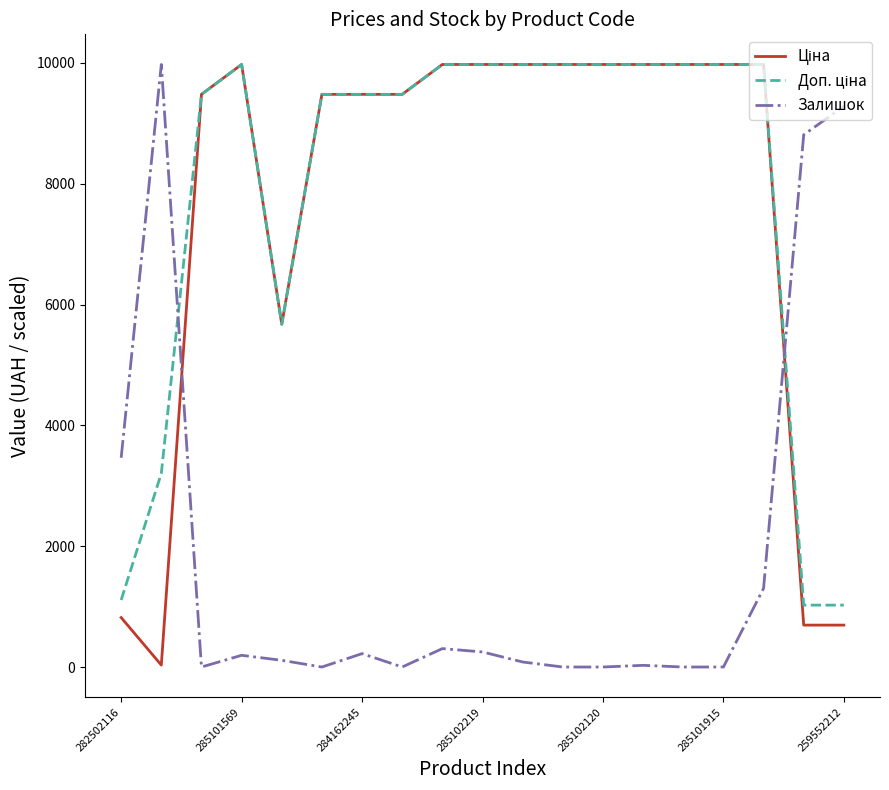

What is the maximum value shown in the chart?

9975.0